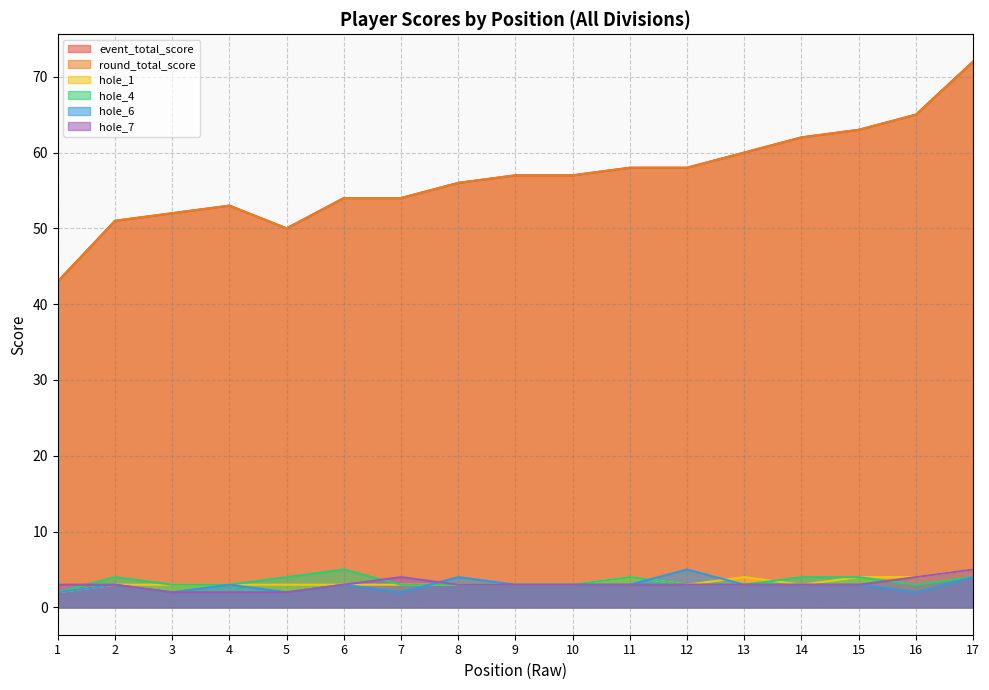

What is the minimum value for event_total_score?

43